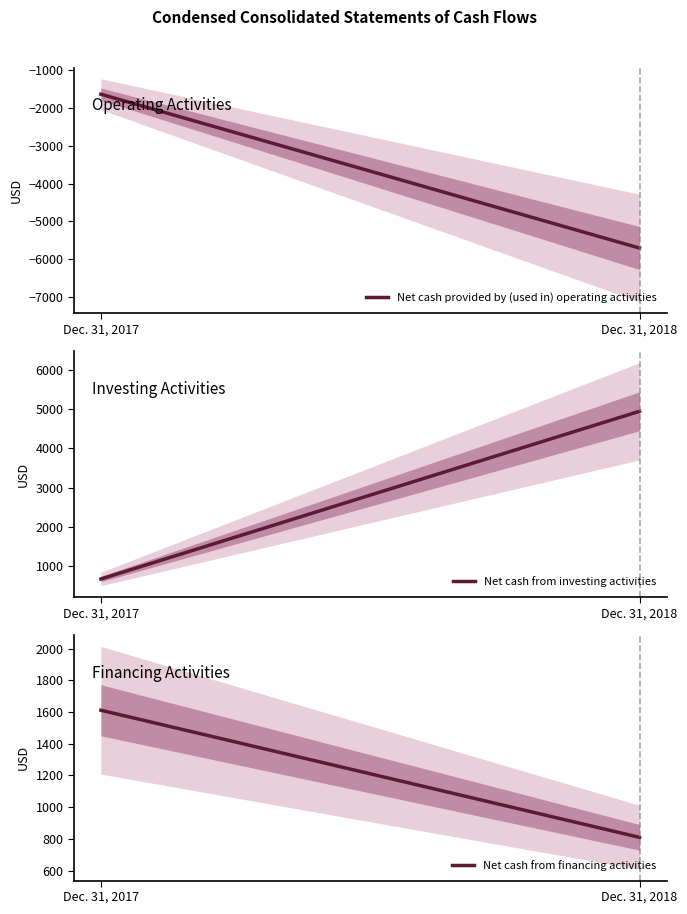

Which series changed the most between Dec. 31, 2017 and Dec. 31, 2018?

Net cash from investing activities